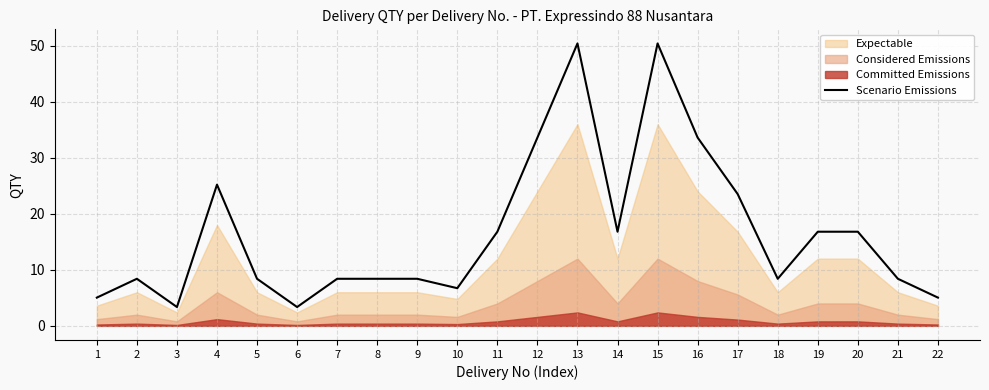

How many values exceed 8?

17